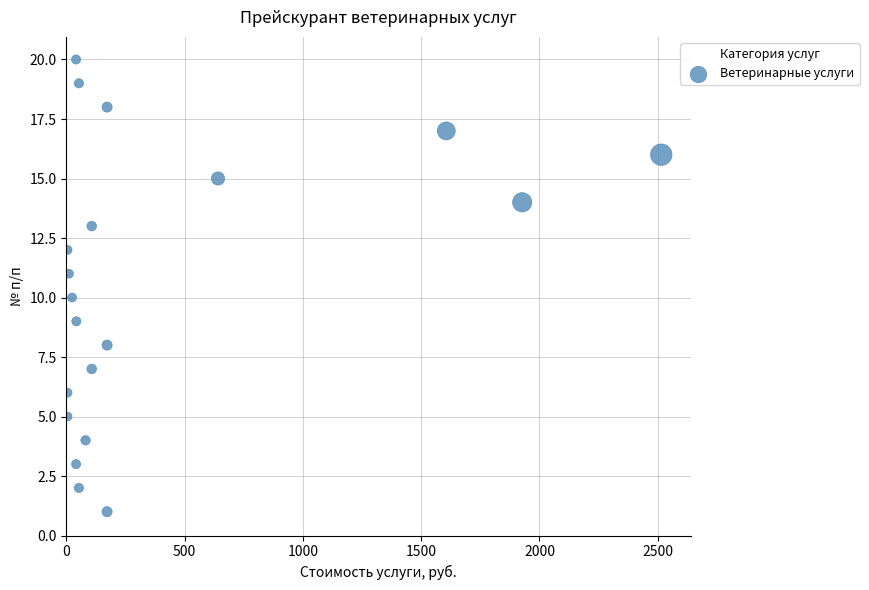

What is the range of X values (max minus min)?

2510